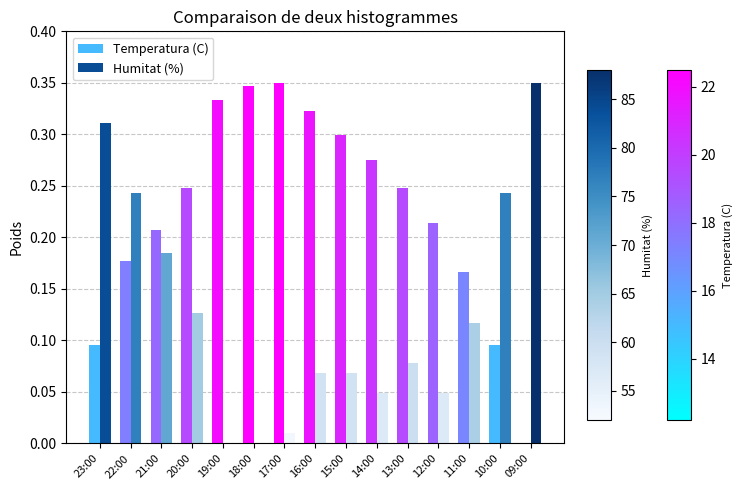

Between 14:00 and 11:00, which series saw the biggest shift?

Temperatura (C)